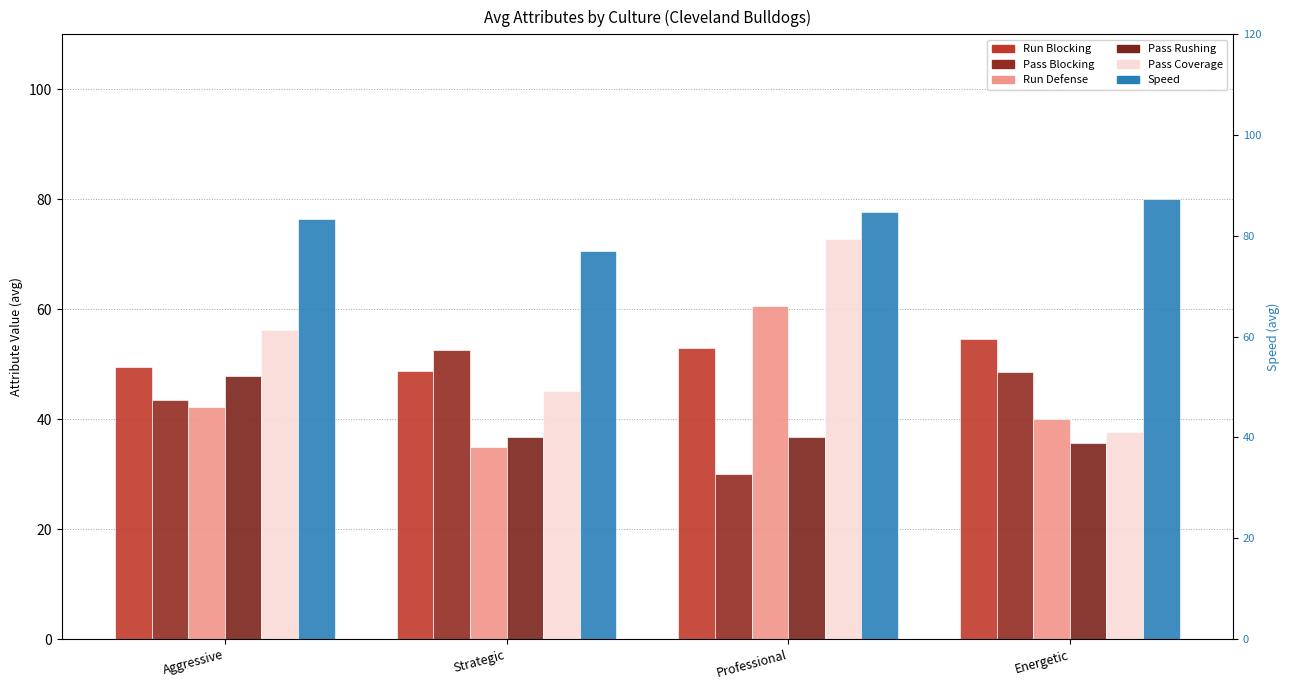

Reading right to left, transcribe all the data shown in this chart.

run_blocking: Energetic=54.7	Professional=53.0	Strategic=48.7	Aggressive=49.6
pass_blocking: Energetic=48.7	Professional=30.0	Strategic=52.5	Aggressive=43.4
run_defense: Energetic=40.0	Professional=60.5	Strategic=35.0	Aggressive=42.3
pass_rushing: Energetic=35.7	Professional=36.8	Strategic=36.8	Aggressive=47.9
pass_coverage: Energetic=37.7	Professional=72.8	Strategic=45.1	Aggressive=56.3
speed: Energetic=80.0	Professional=77.8	Strategic=70.5	Aggressive=76.3